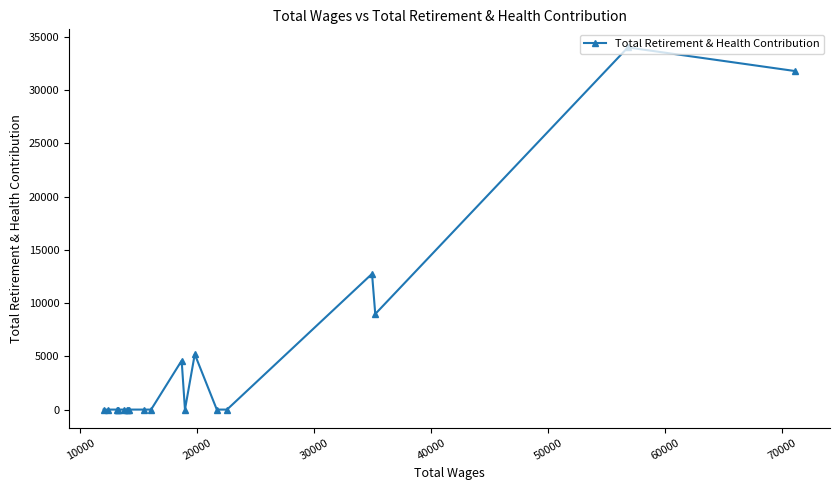

How many values exceed 0?

6